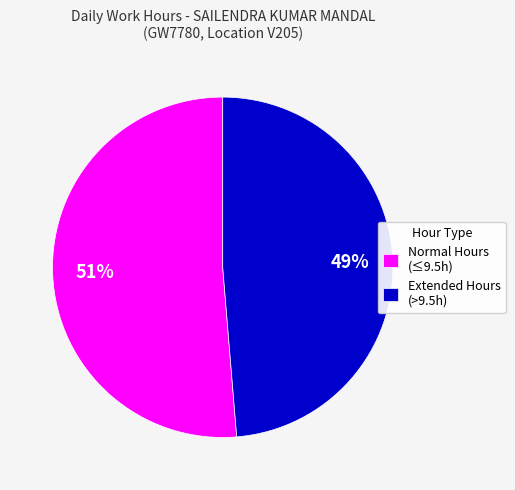

The Normal Hours (≤9.5h) slice represents 46% of the pie. True or false?

False